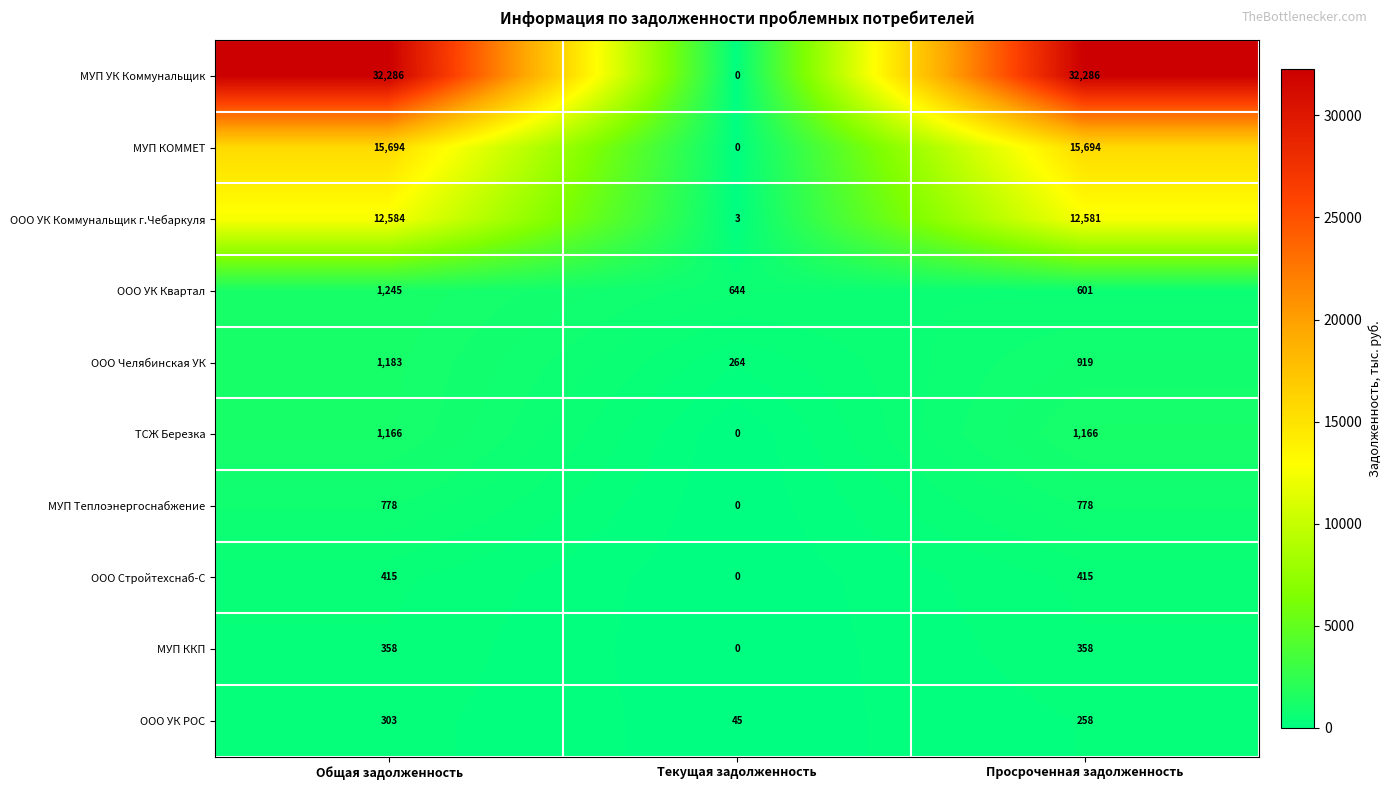

What is the difference between the maximum and second lowest values in the ООО УК РОС series?

45